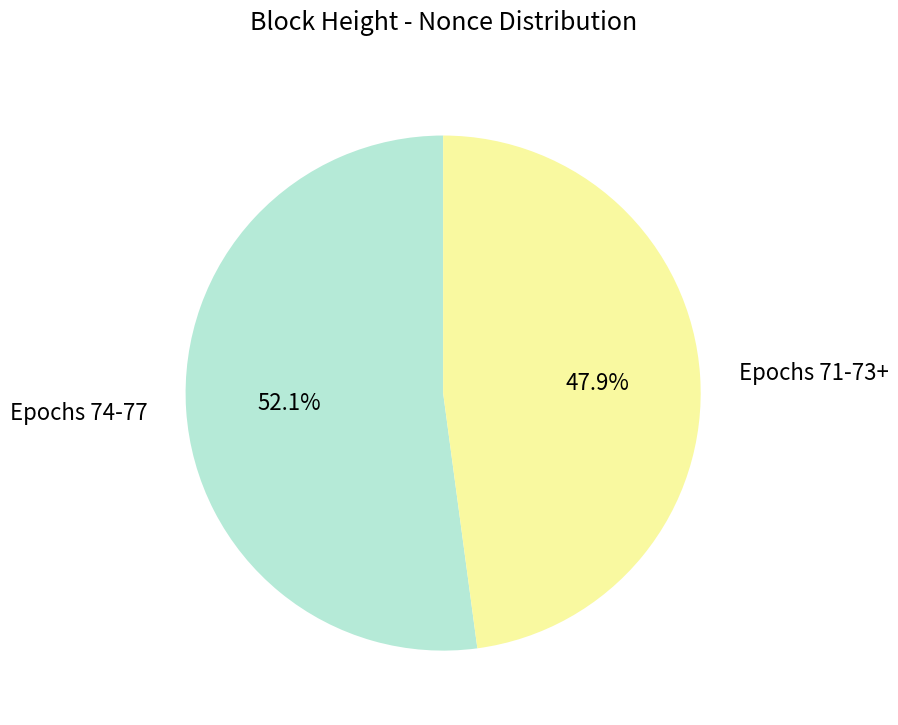

Combined, what portion of the pie is Epochs 74-77 and Epochs 71-73+?

100.0%